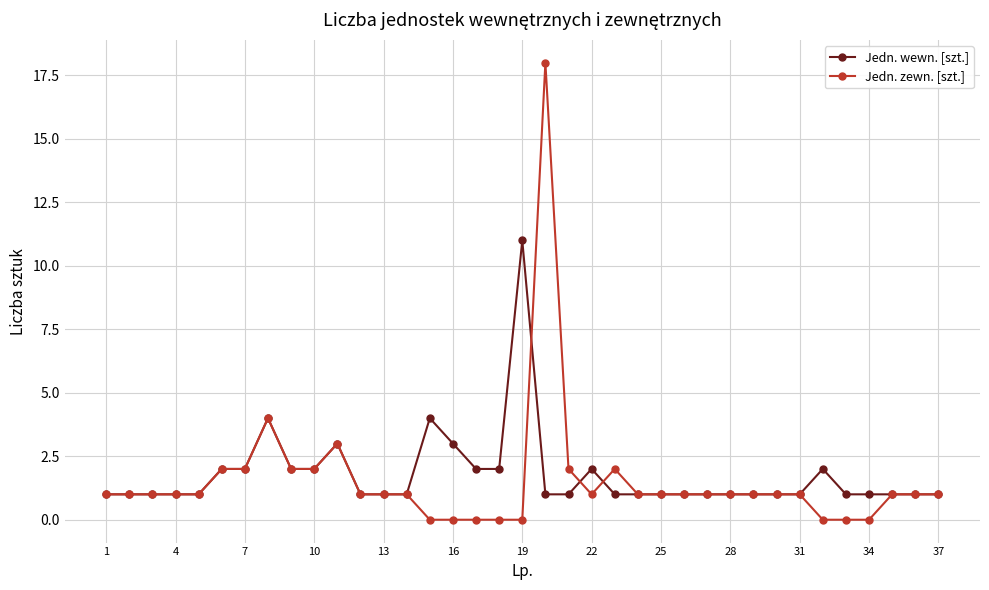

True or false: Jedn. zewn. [szt.] has more than 1 interior local peaks.

True